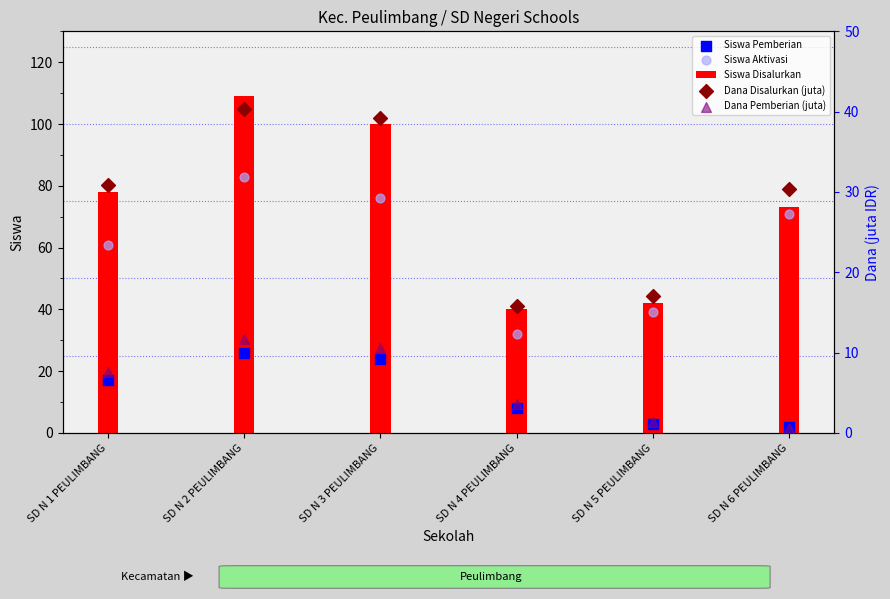

What are all the series names shown in the legend?

Siswa Disalurkan, Siswa Pemberian, Siswa Aktivasi, Dana Disalurkan (juta), Dana Pemberian (juta)